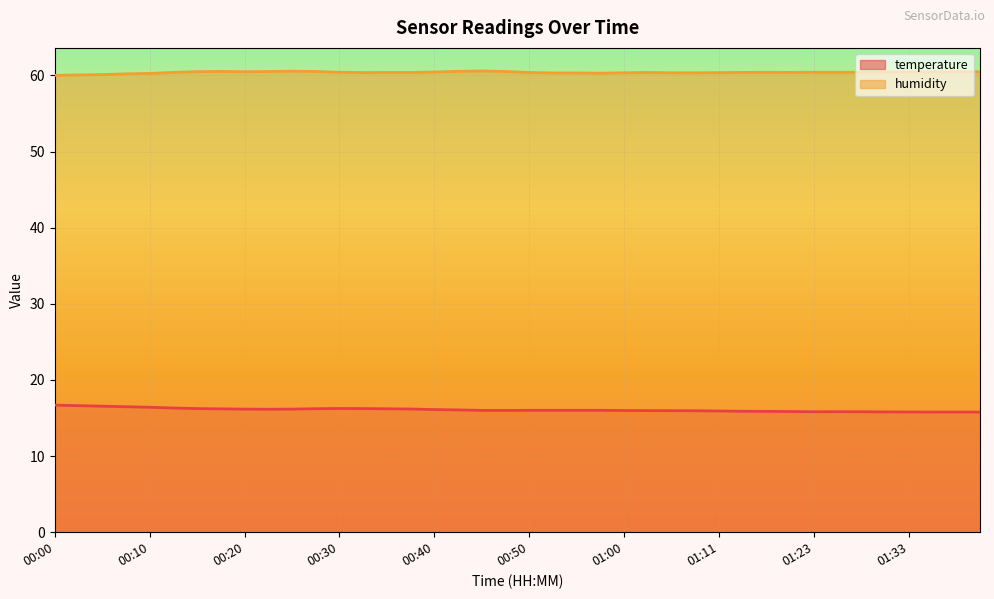

Reading left to right, what are all the values shown in this chart?

temperature: 00:00=16.7	00:03=16.6	00:05=16.6	00:08=16.5	00:10=16.4	00:13=16.3	00:15=16.2	00:18=16.2	00:20=16.2	00:23=16.1	00:25=16.2	00:28=16.2	00:30=16.2	00:33=16.2	00:35=16.2	00:38=16.2	00:40=16.1	00:43=16.1	00:45=16.0	00:48=16.0	00:50=16.0	00:53=16.0	00:55=16.0	00:58=16.0	01:00=16.0	01:03=16.0	01:05=16.0	01:08=15.9	01:11=15.9	01:13=15.9	01:16=15.9	01:18=15.8	01:23=15.8	01:26=15.8	01:28=15.8	01:30=15.8	01:33=15.8	01:35=15.8	01:38=15.8	01:41=15.8
humidity: 00:00=60.0	00:03=60.1	00:05=60.1	00:08=60.2	00:10=60.3	00:13=60.4	00:15=60.5	00:18=60.5	00:20=60.5	00:23=60.5	00:25=60.5	00:28=60.5	00:30=60.4	00:33=60.4	00:35=60.4	00:38=60.4	00:40=60.4	00:43=60.5	00:45=60.6	00:48=60.5	00:50=60.4	00:53=60.3	00:55=60.3	00:58=60.3	01:00=60.3	01:03=60.4	01:05=60.3	01:08=60.3	01:11=60.4	01:13=60.4	01:16=60.4	01:18=60.4	01:23=60.4	01:26=60.4	01:28=60.4	01:30=60.4	01:33=60.5	01:35=60.5	01:38=60.5	01:41=60.5